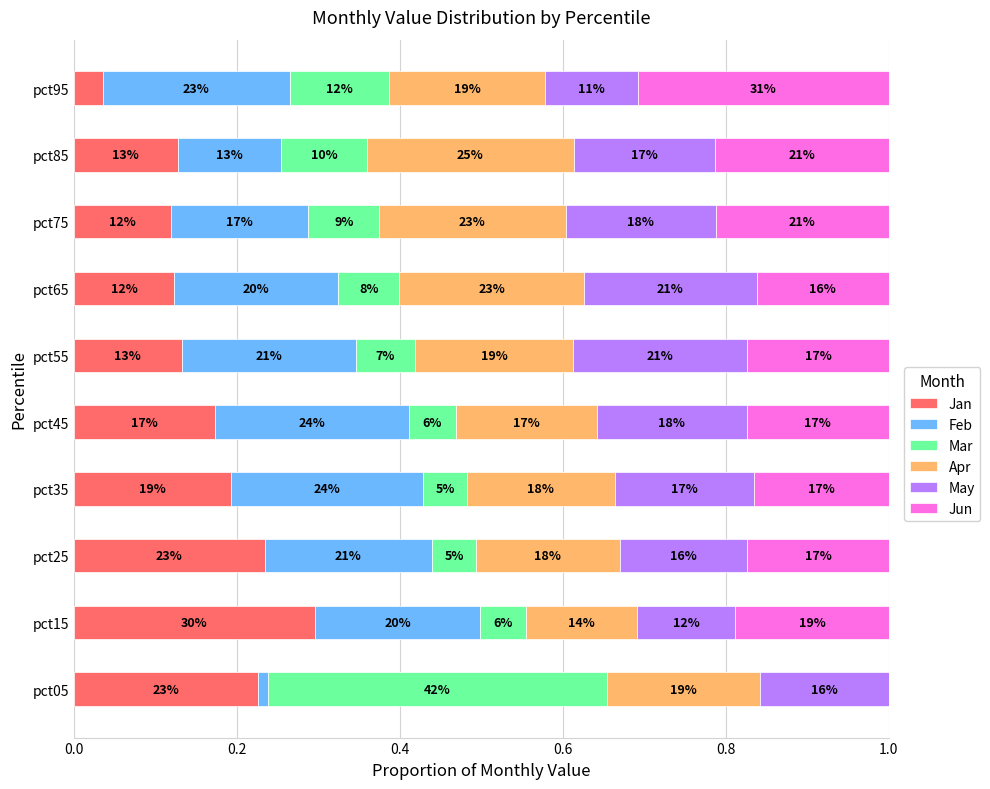

What are all the series names shown in the legend?

Jan, Feb, Mar, Apr, May, Jun